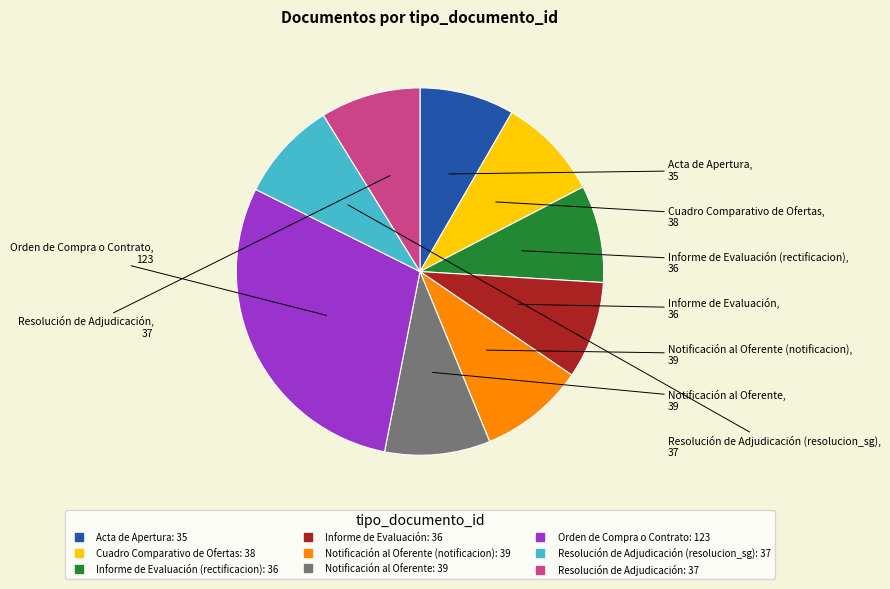

Is there a majority slice in this chart?

No